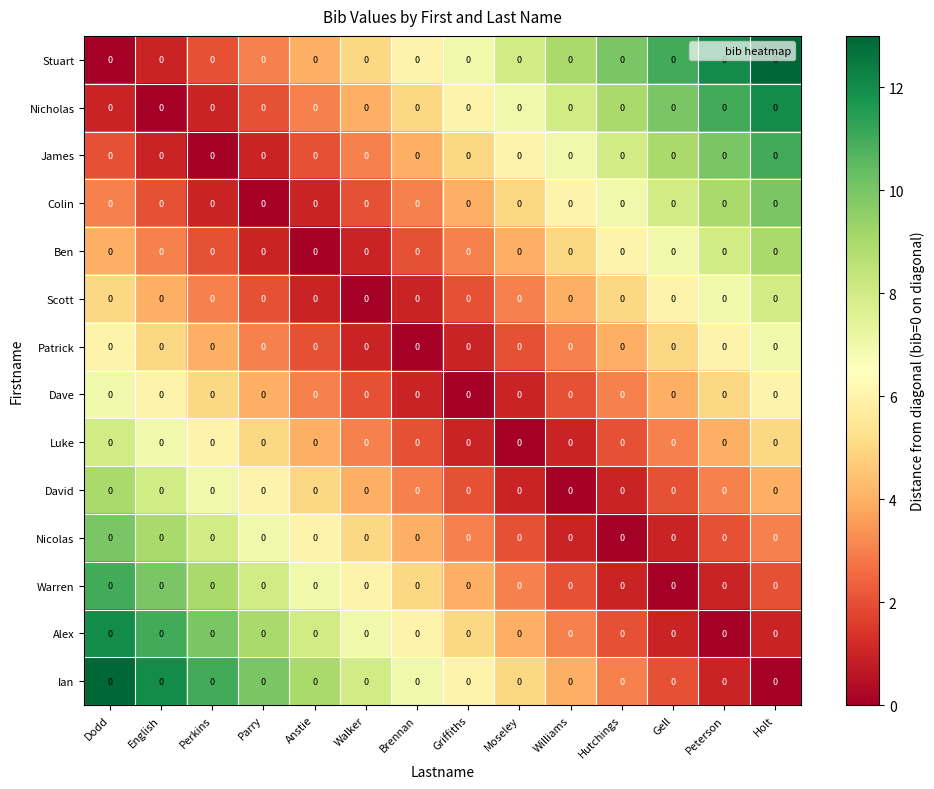

Reading left to right, extract all data points from this chart.

Stuart: Dodd=0	English=0	Perkins=0	Parry=0	Anstie=0	Walker=0	Brennan=0	Griffiths=0	Moseley=0	Williams=0	Hutchings=0	Gell=0	Peterson=0	Holt=0
Nicholas: Dodd=0	English=0	Perkins=0	Parry=0	Anstie=0	Walker=0	Brennan=0	Griffiths=0	Moseley=0	Williams=0	Hutchings=0	Gell=0	Peterson=0	Holt=0
James: Dodd=0	English=0	Perkins=0	Parry=0	Anstie=0	Walker=0	Brennan=0	Griffiths=0	Moseley=0	Williams=0	Hutchings=0	Gell=0	Peterson=0	Holt=0
Colin: Dodd=0	English=0	Perkins=0	Parry=0	Anstie=0	Walker=0	Brennan=0	Griffiths=0	Moseley=0	Williams=0	Hutchings=0	Gell=0	Peterson=0	Holt=0
Ben: Dodd=0	English=0	Perkins=0	Parry=0	Anstie=0	Walker=0	Brennan=0	Griffiths=0	Moseley=0	Williams=0	Hutchings=0	Gell=0	Peterson=0	Holt=0
Scott: Dodd=0	English=0	Perkins=0	Parry=0	Anstie=0	Walker=0	Brennan=0	Griffiths=0	Moseley=0	Williams=0	Hutchings=0	Gell=0	Peterson=0	Holt=0
Patrick: Dodd=0	English=0	Perkins=0	Parry=0	Anstie=0	Walker=0	Brennan=0	Griffiths=0	Moseley=0	Williams=0	Hutchings=0	Gell=0	Peterson=0	Holt=0
Dave: Dodd=0	English=0	Perkins=0	Parry=0	Anstie=0	Walker=0	Brennan=0	Griffiths=0	Moseley=0	Williams=0	Hutchings=0	Gell=0	Peterson=0	Holt=0
Luke: Dodd=0	English=0	Perkins=0	Parry=0	Anstie=0	Walker=0	Brennan=0	Griffiths=0	Moseley=0	Williams=0	Hutchings=0	Gell=0	Peterson=0	Holt=0
David: Dodd=0	English=0	Perkins=0	Parry=0	Anstie=0	Walker=0	Brennan=0	Griffiths=0	Moseley=0	Williams=0	Hutchings=0	Gell=0	Peterson=0	Holt=0
Nicolas: Dodd=0	English=0	Perkins=0	Parry=0	Anstie=0	Walker=0	Brennan=0	Griffiths=0	Moseley=0	Williams=0	Hutchings=0	Gell=0	Peterson=0	Holt=0
Warren: Dodd=0	English=0	Perkins=0	Parry=0	Anstie=0	Walker=0	Brennan=0	Griffiths=0	Moseley=0	Williams=0	Hutchings=0	Gell=0	Peterson=0	Holt=0
Alex: Dodd=0	English=0	Perkins=0	Parry=0	Anstie=0	Walker=0	Brennan=0	Griffiths=0	Moseley=0	Williams=0	Hutchings=0	Gell=0	Peterson=0	Holt=0
Ian: Dodd=0	English=0	Perkins=0	Parry=0	Anstie=0	Walker=0	Brennan=0	Griffiths=0	Moseley=0	Williams=0	Hutchings=0	Gell=0	Peterson=0	Holt=0